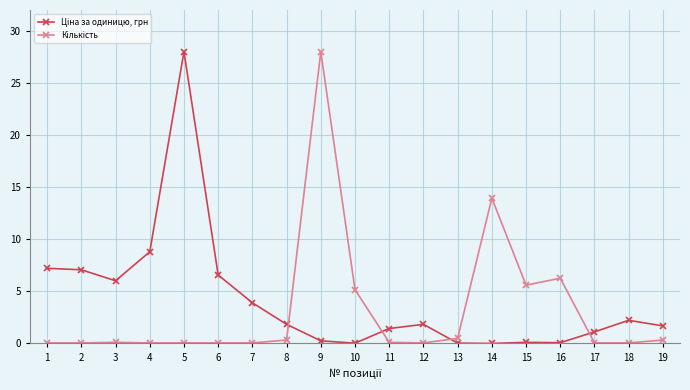

What value does the Кількість series have at 8?

0.3